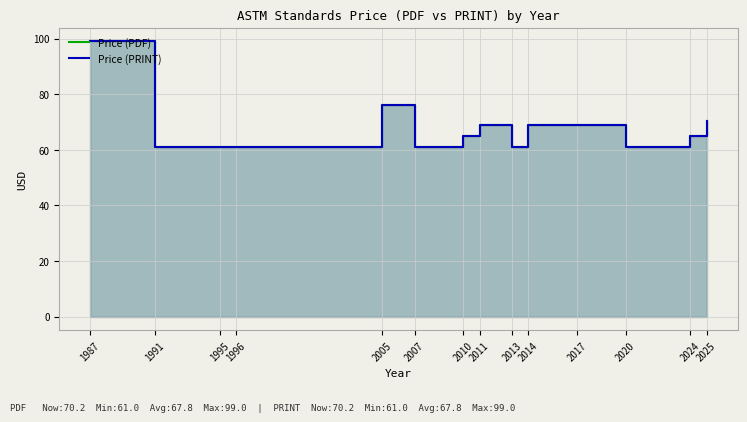

Which series changed the most between 1987 and 2005?

Price (PDF)